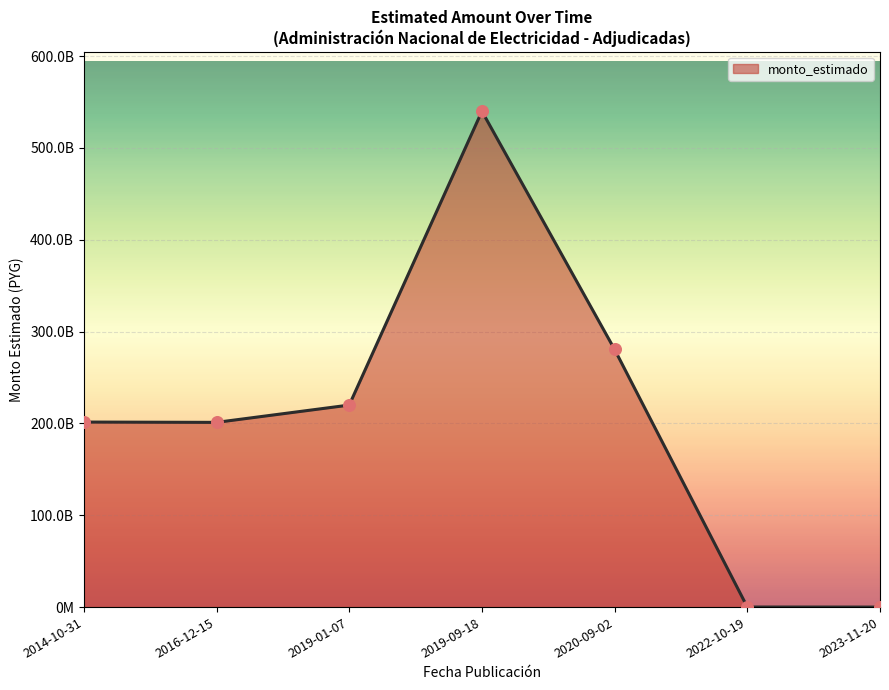

What is the ratio of the value at 2014-10-31 to the value at 2016-12-15?

1.0